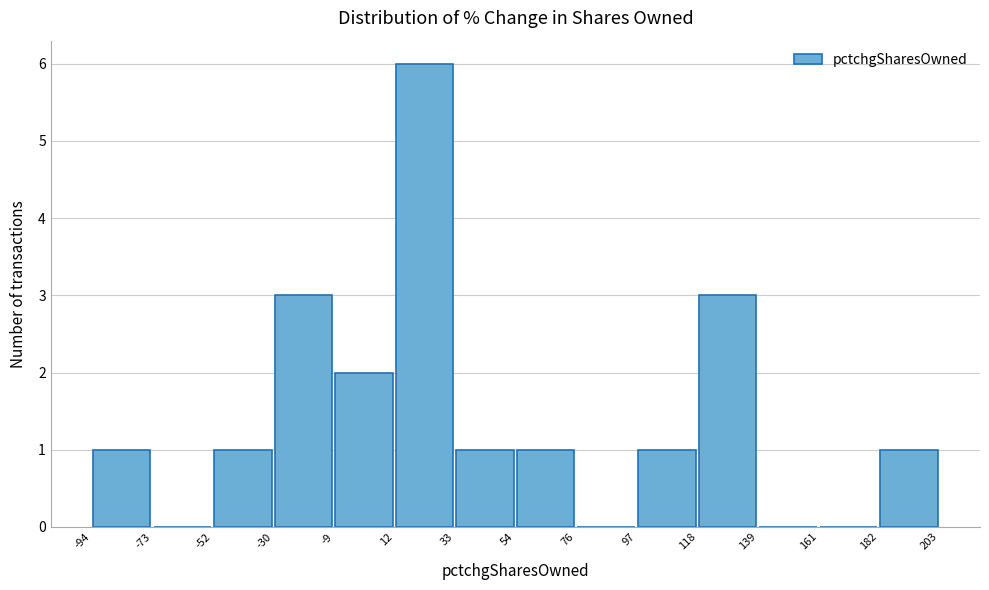

Over which range of the x-axis is the bar tallest?

12 to 33